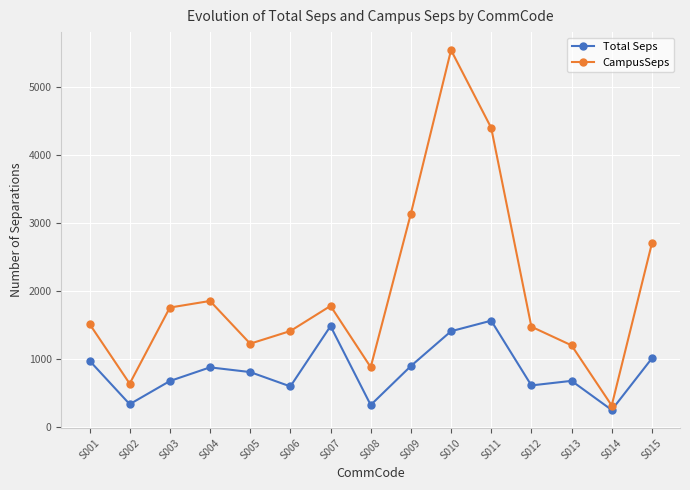

True or false: Total Seps and CampusSeps cross at least once.

False